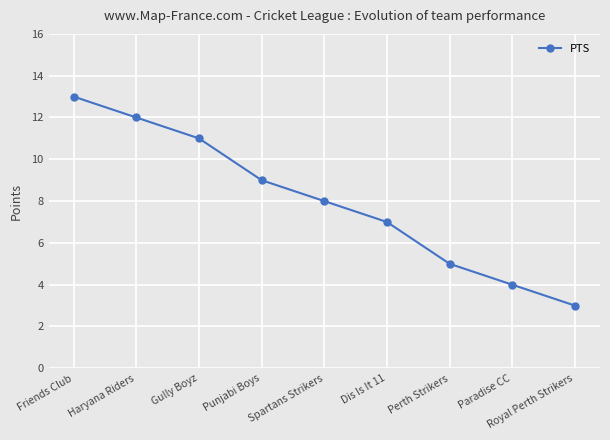

At which category does the chart reach its peak across all series?

Friends Club